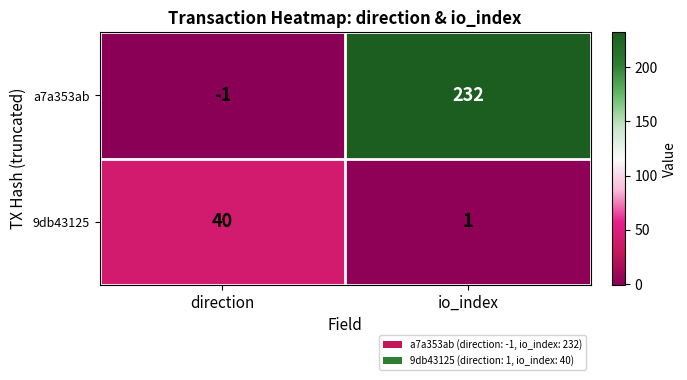

What is the spread (max minus min) of values at direction?

41